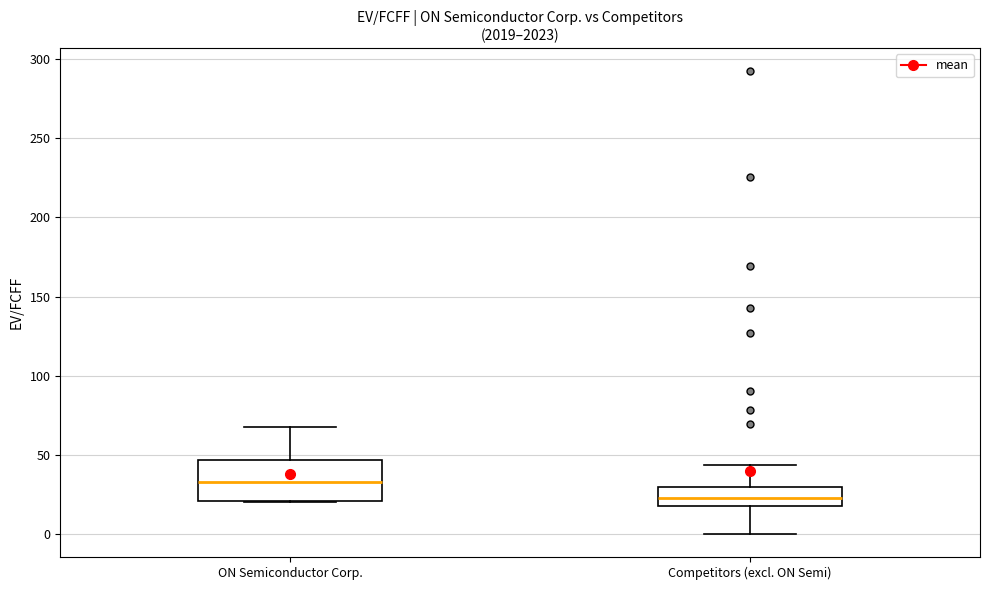

Which box's median line is the lowest?

Competitors (excl. ON Semi)